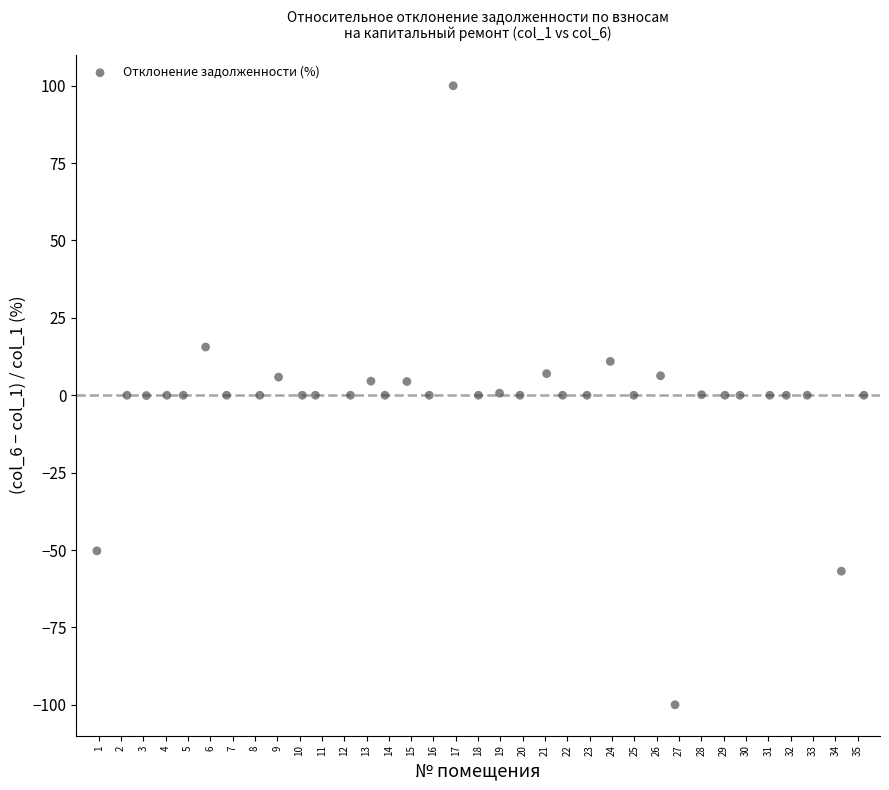

What is the range of Y values (max minus min)?

200.0